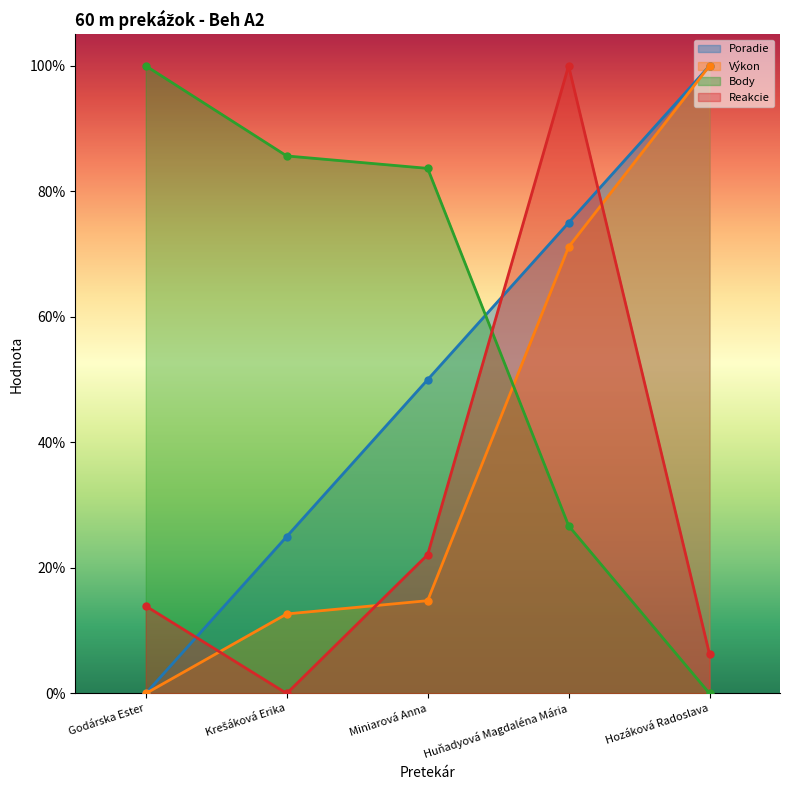

Reading left to right, list all the values displayed in this chart.

Poradie: Godárska Ester=0.0	Krešáková Erika=0.2	Miniarová Anna=0.5	Huňadyová Magdaléna Mária=0.7	Hozáková Radoslava=1.0
Výkon: Godárska Ester=0.0	Krešáková Erika=0.1	Miniarová Anna=0.1	Huňadyová Magdaléna Mária=0.7	Hozáková Radoslava=1.0
Body: Godárska Ester=1.0	Krešáková Erika=0.9	Miniarová Anna=0.8	Huňadyová Magdaléna Mária=0.3	Hozáková Radoslava=0.0
Reakcie: Godárska Ester=0.1	Krešáková Erika=0.0	Miniarová Anna=0.2	Huňadyová Magdaléna Mária=1.0	Hozáková Radoslava=0.1